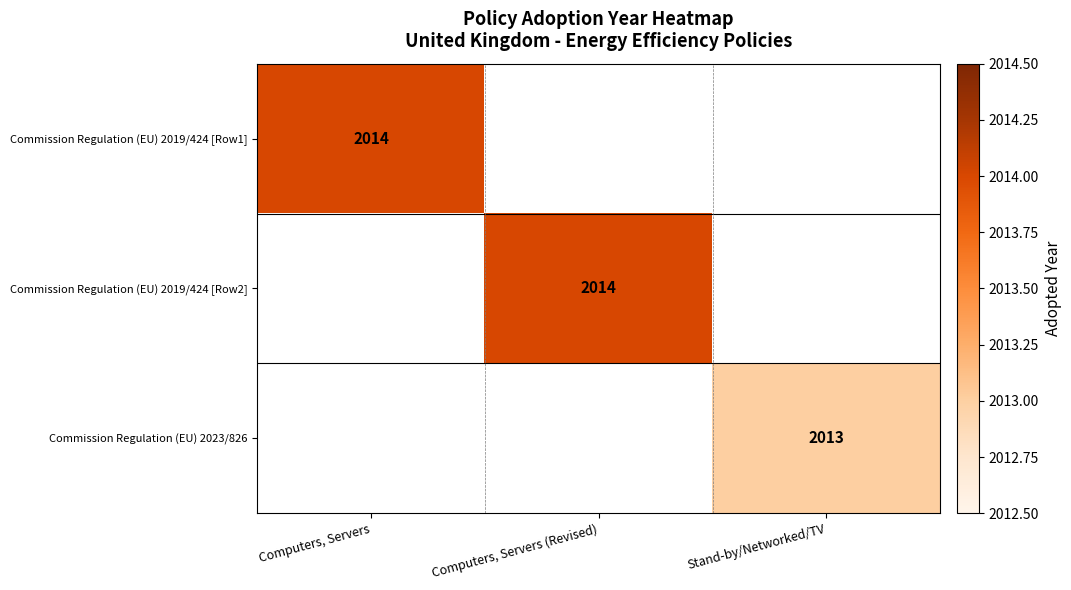

The Commission Regulation (EU) 2019/424 [Row2] series shows 3325 at Computers, Servers (Revised). True or false?

False